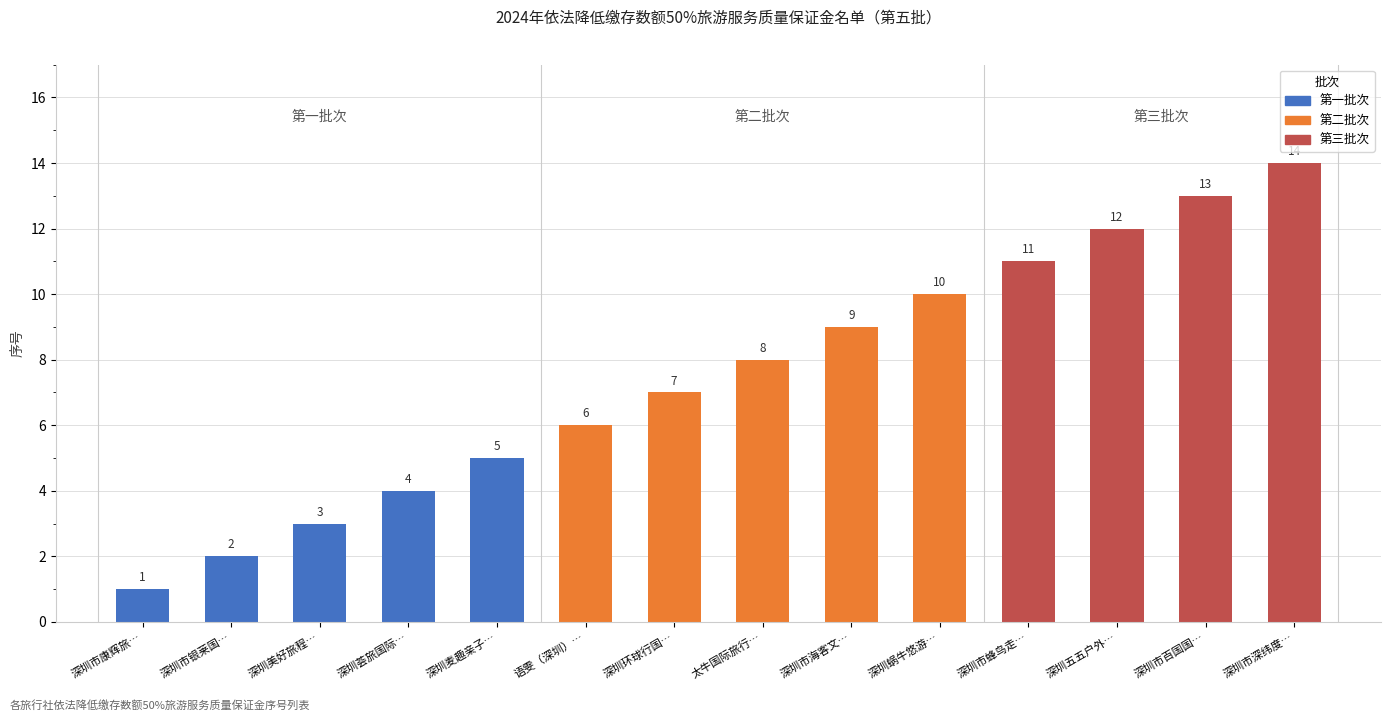

What is the label of the 8th bar from the right?

深圳环球行国…